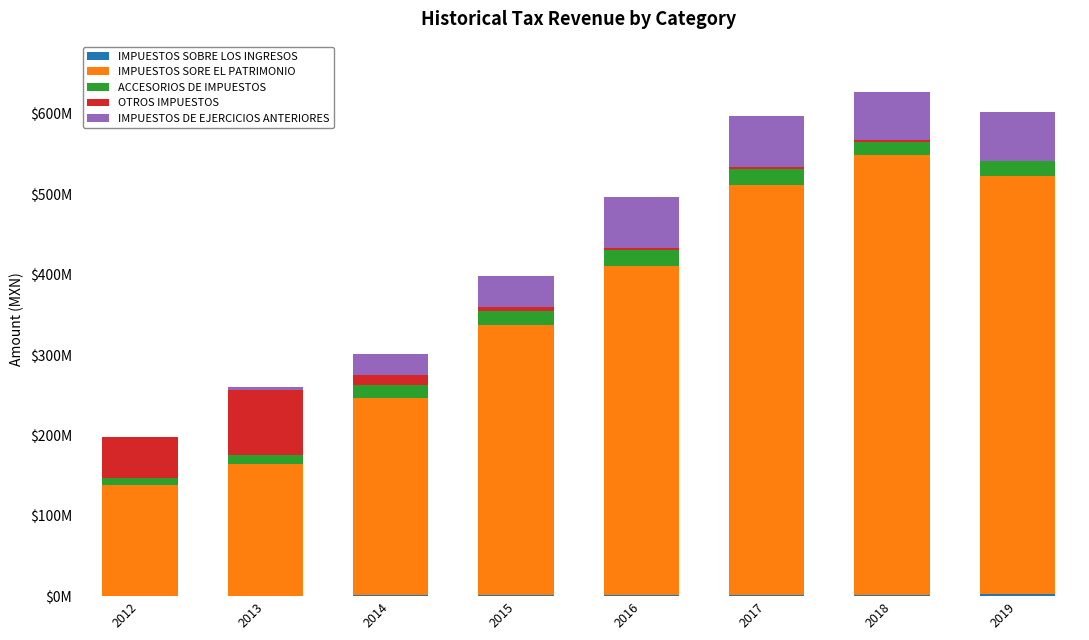

The IMPUESTOS SOBRE LOS INGRESOS series shows 3211620.0 at 2017. True or false?

False